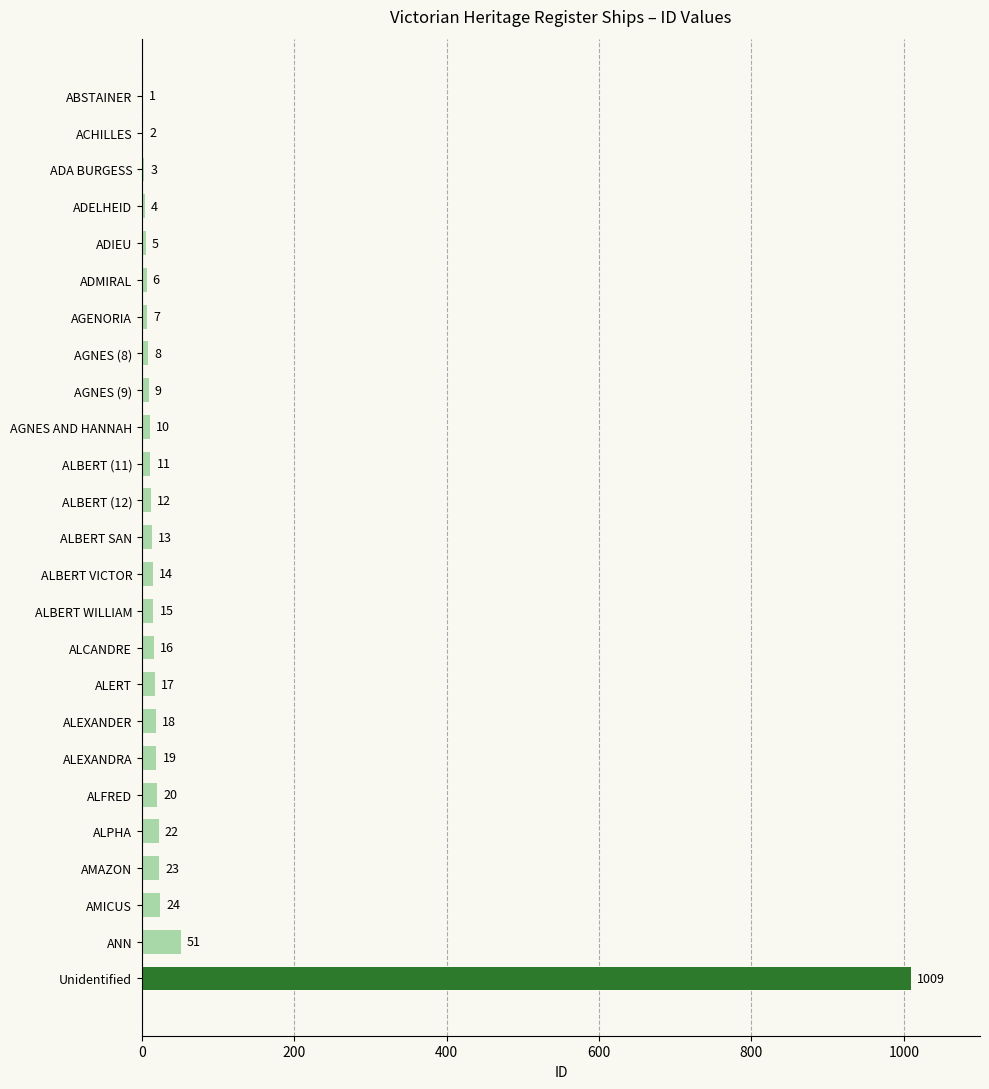

How many series are shown in this chart?

1